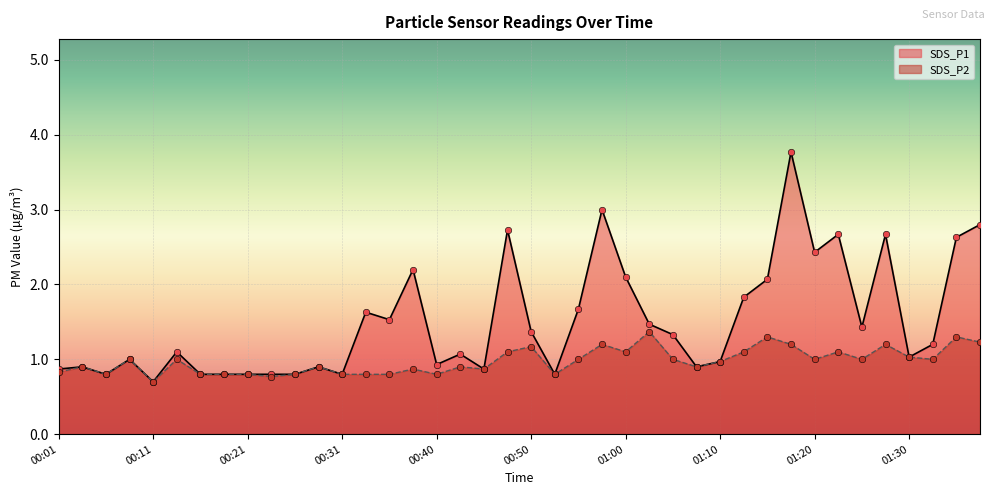

Is the value of SDS_P1 at 01:05 greater than the value of SDS_P2 at 01:35?

Yes